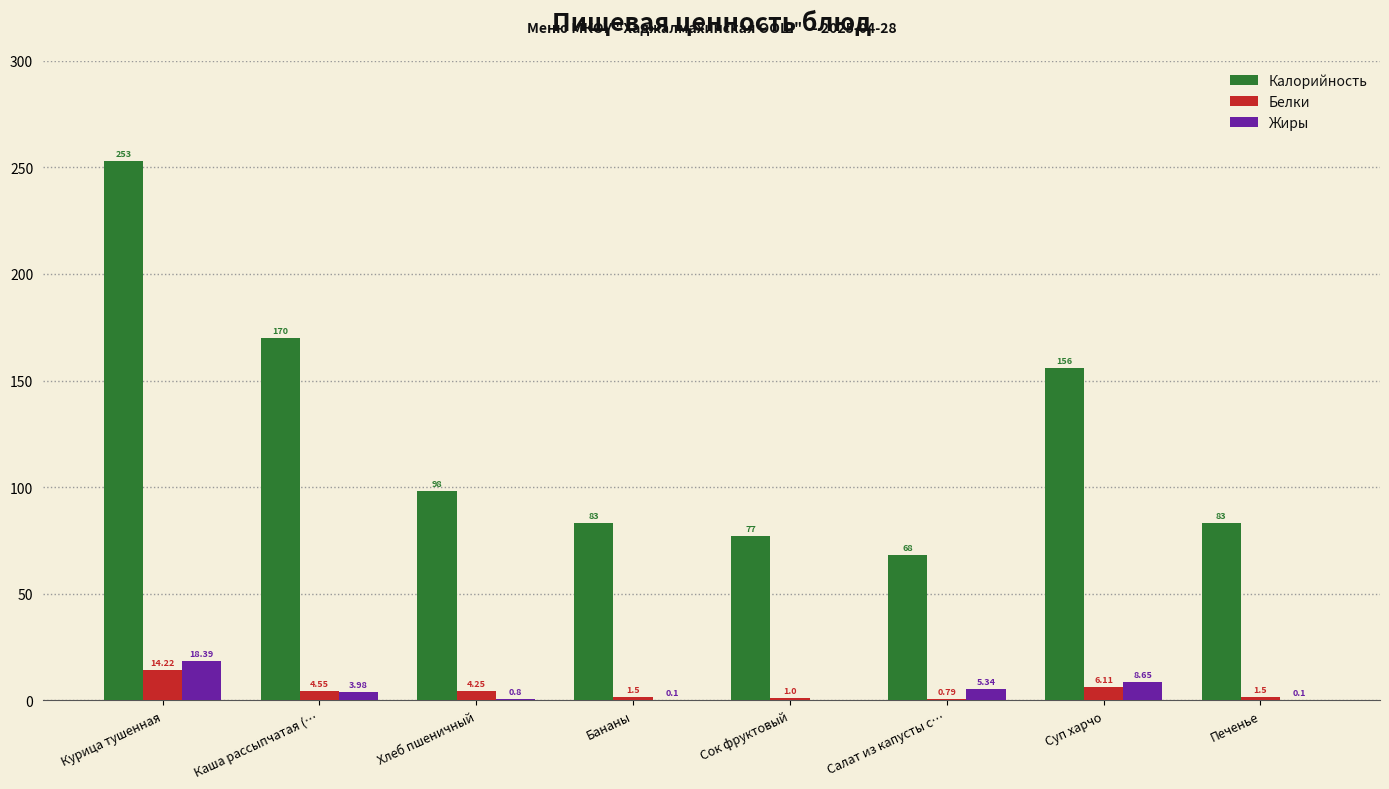

What is the maximum value for Жиры?

18.4